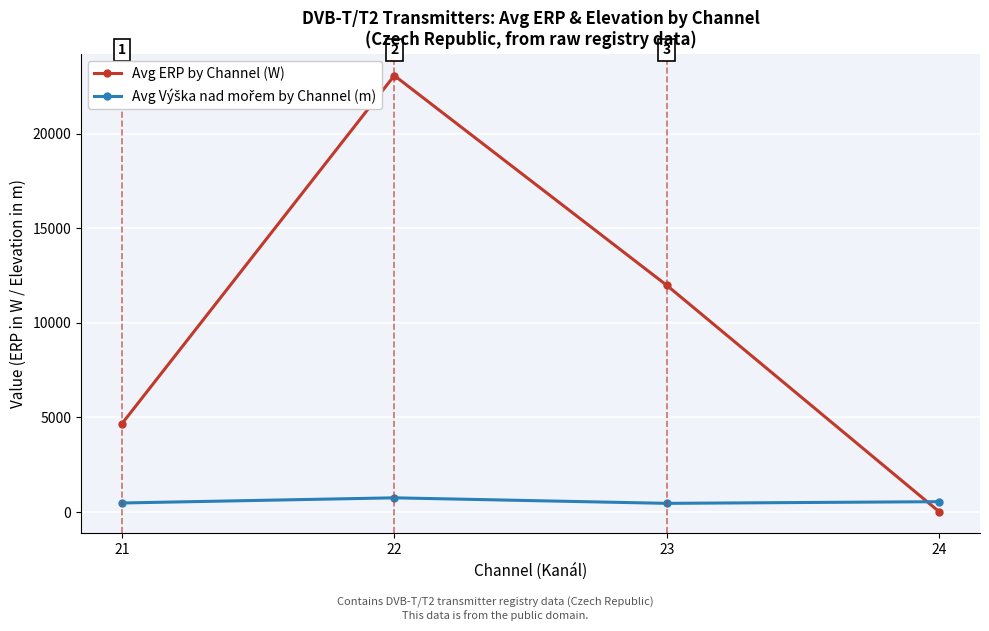

How many intersections are there between Avg Výška nad mořem by Channel (m) and Avg ERP by Channel (W)?

1